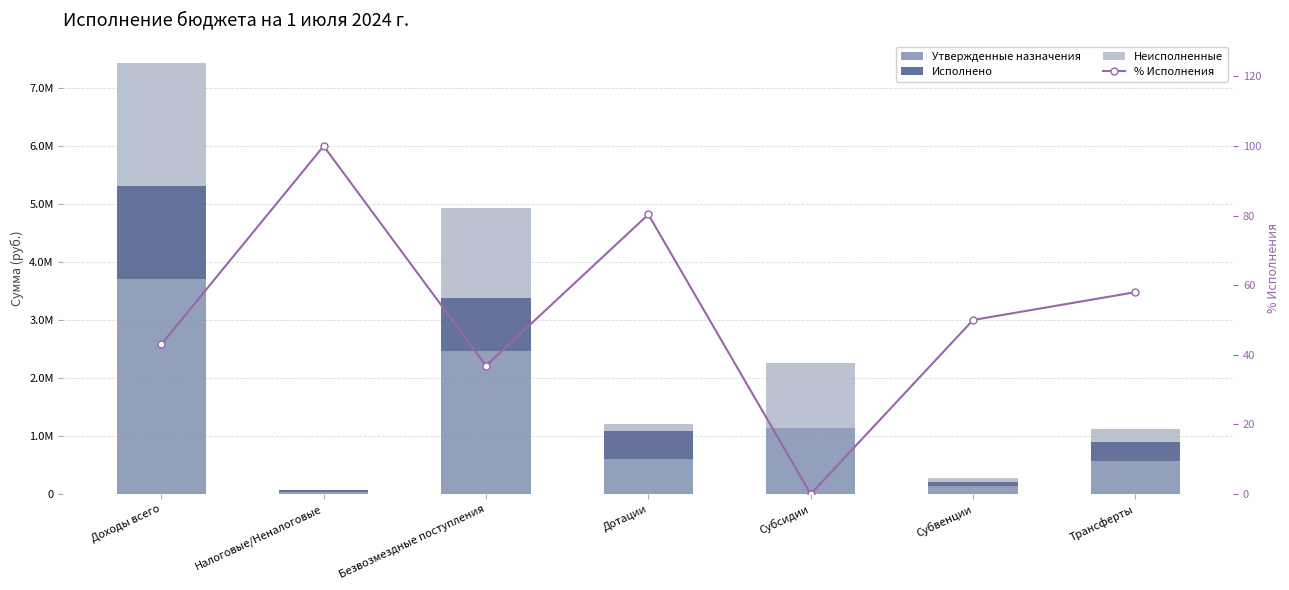

What is the difference between the second highest and minimum values in the Исполнено series?

909926.0